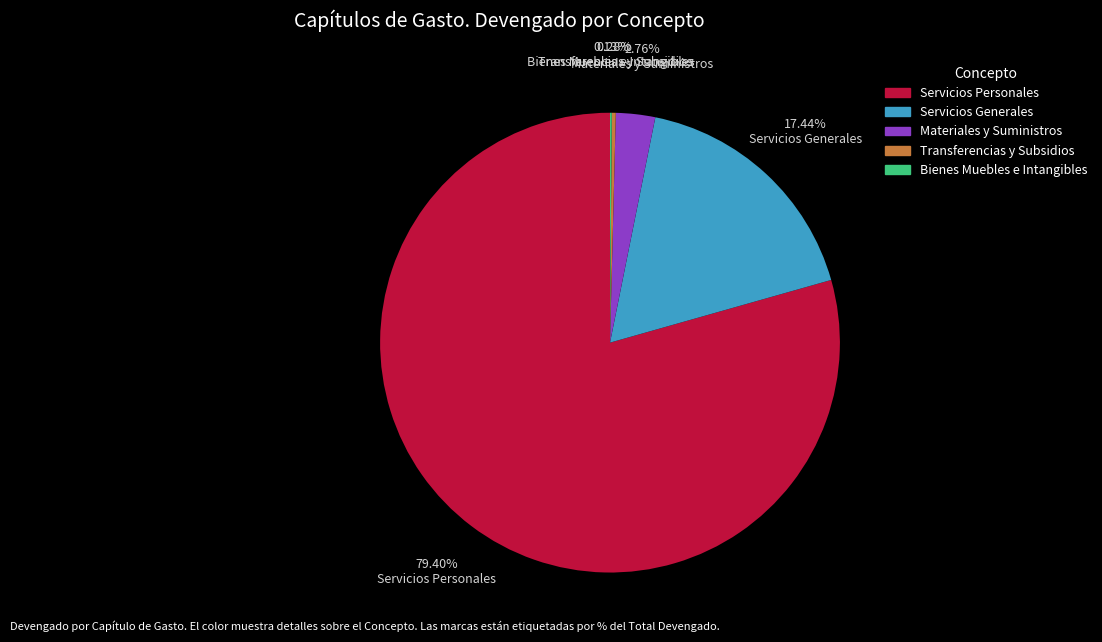

The Servicios Personales slice represents 69% of the pie. True or false?

False